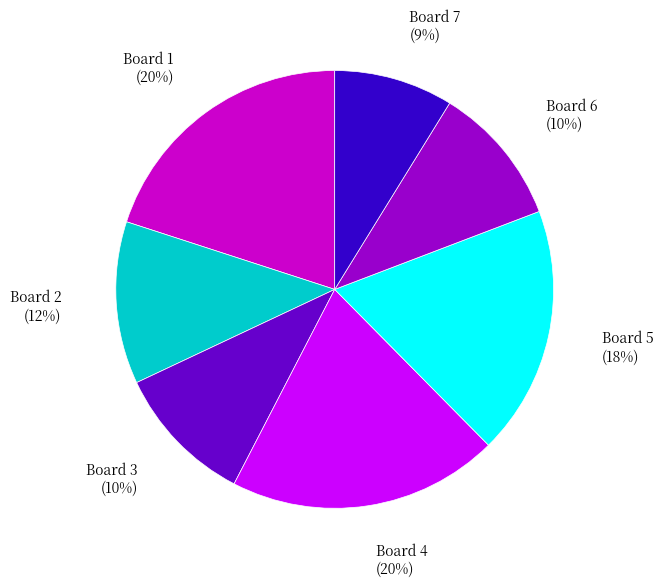

Does any single category account for the majority?

No